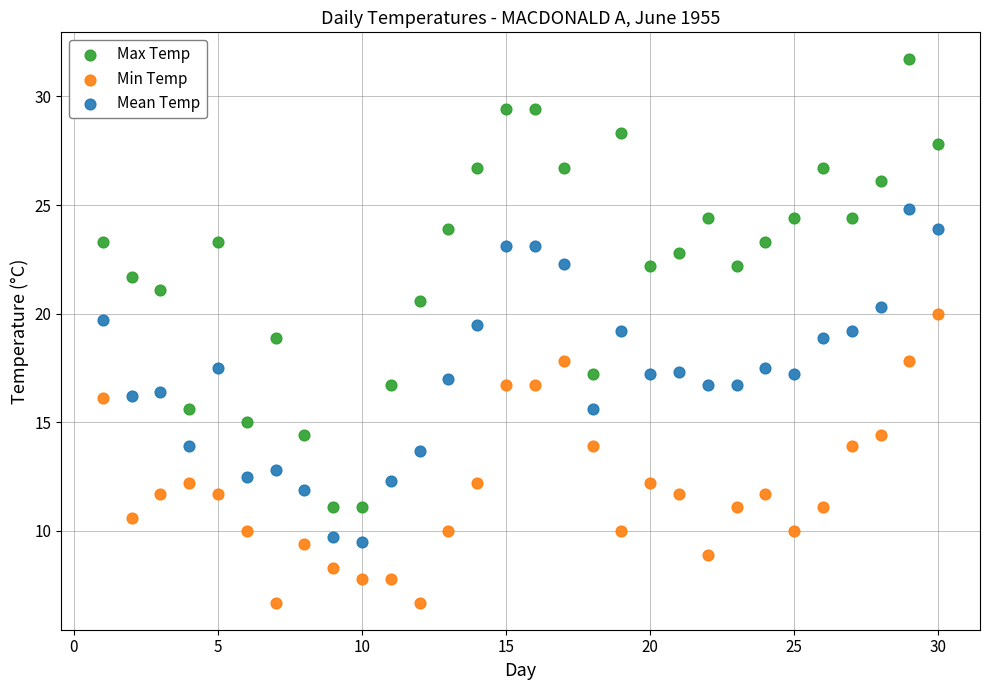

Across all data points, what is the range of Y values (max minus min)?

25.0